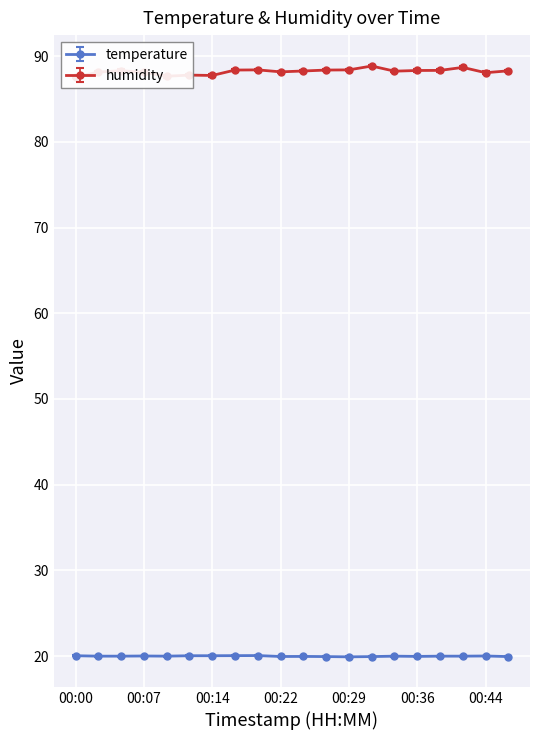

The value of temperature at 00:41 is 10.0. True or false?

False